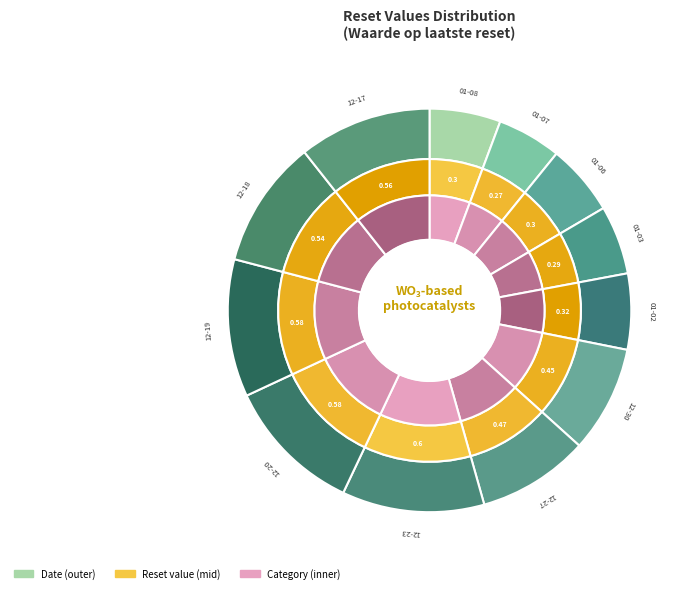

Count the number of slices in the pie.

12